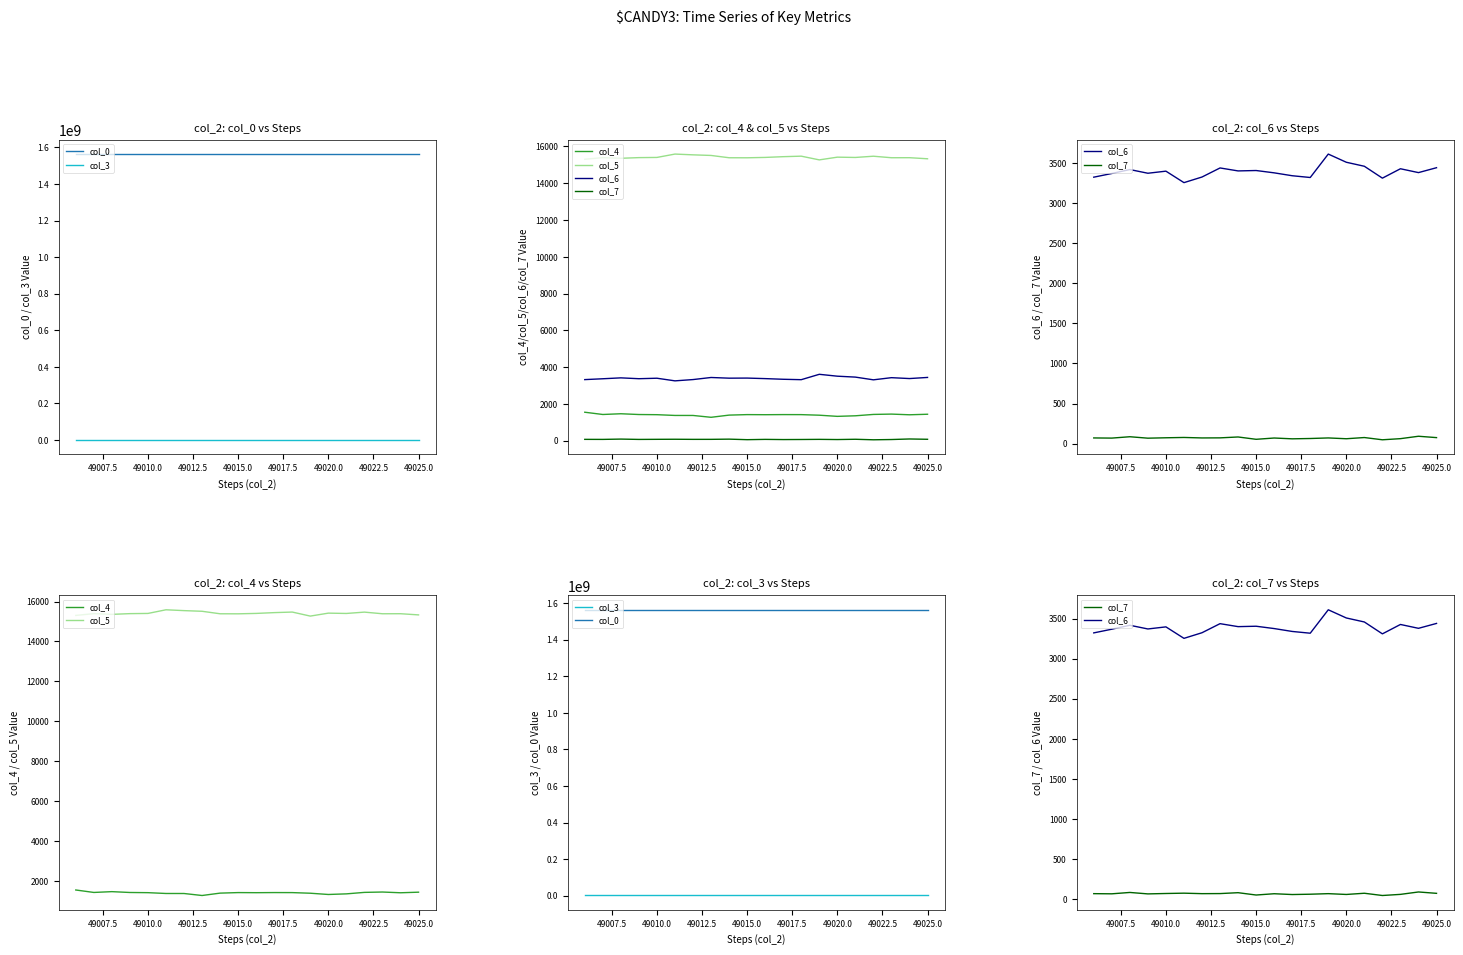

Is the value of col_0 at 13 greater than the value of col_7 at 49007.5?

Yes